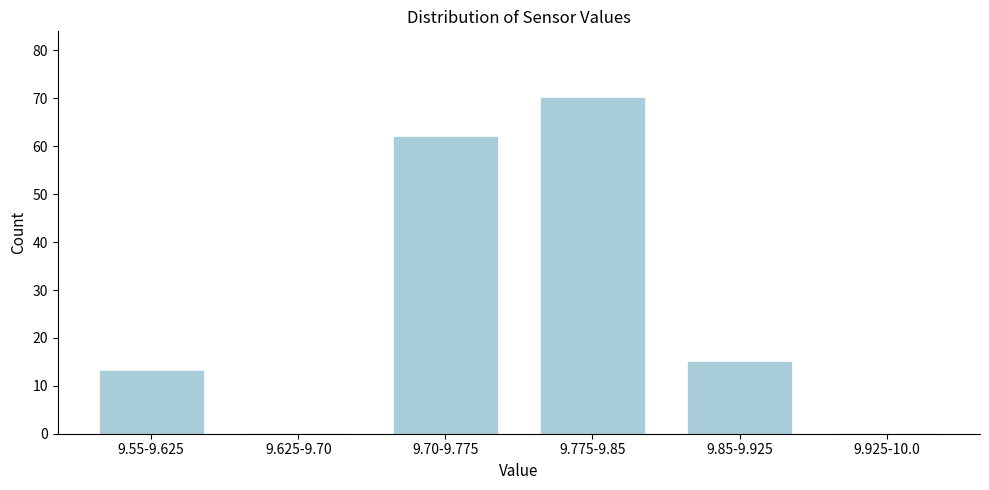

Reading left to right, list all the values displayed in this chart.

9.55-9.625=13	9.625-9.70=0	9.70-9.775=62	9.775-9.85=70	9.85-9.925=15	9.925-10.0=0